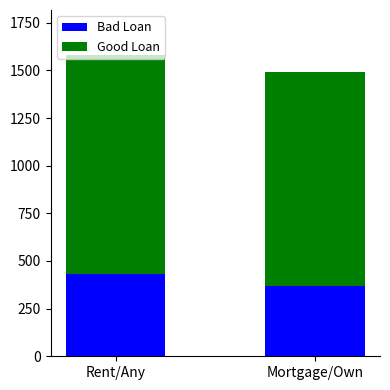

Which category has the highest value in the Bad Loan series?

Rent/Any